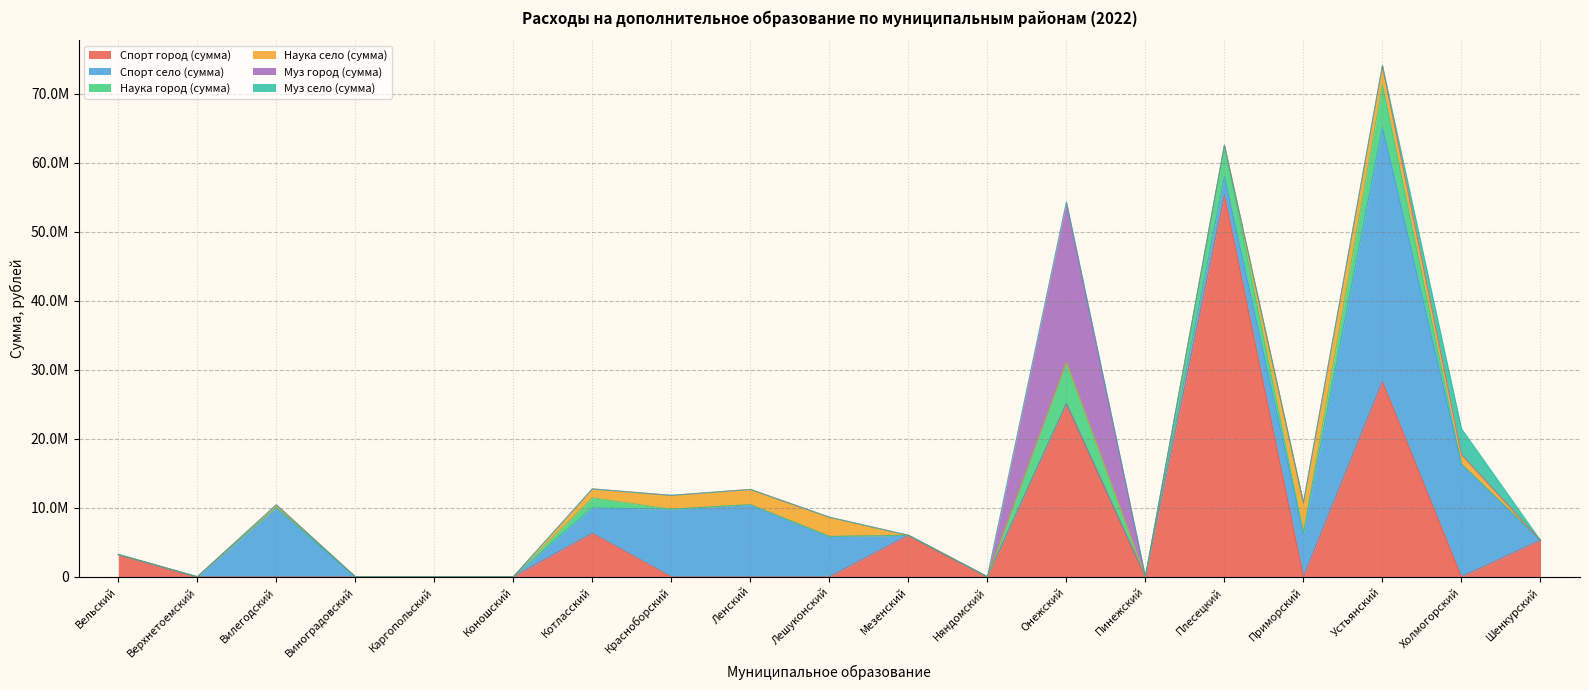

Is it true that Спорт город (сумма) equals 6311034 at Котласский?

True